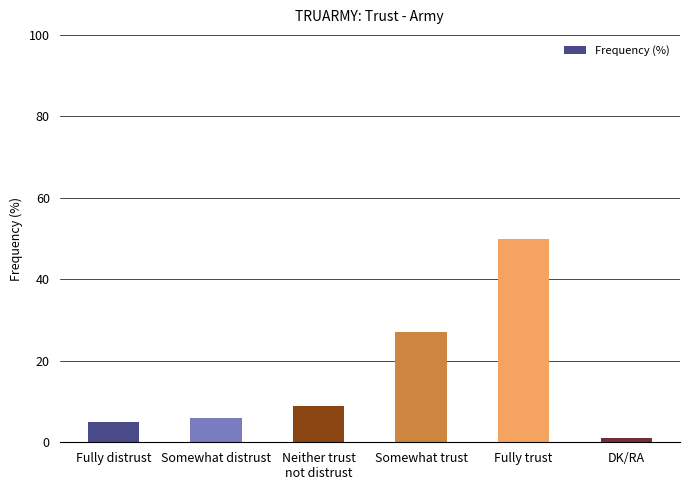

What is the change in value from Fully distrust to Somewhat trust?

+22